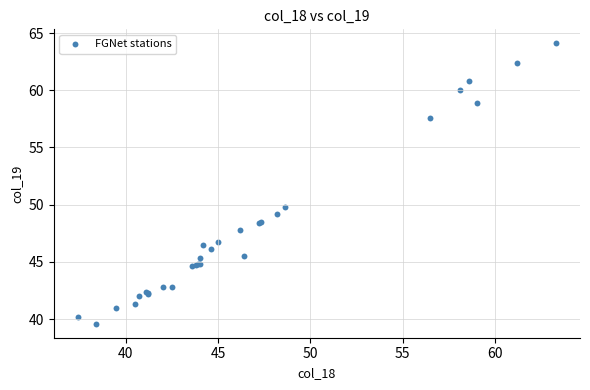

What Y value in the scatter plot is closest to 51?

49.8